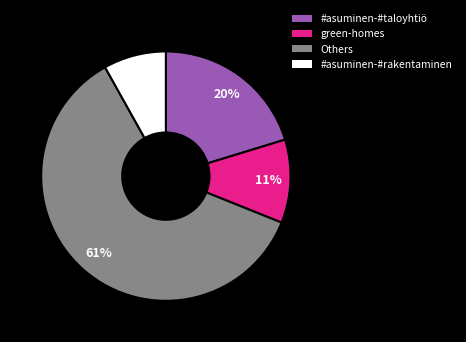

To the nearest percent, what is the difference between the largest and smallest slice percentages?

53%